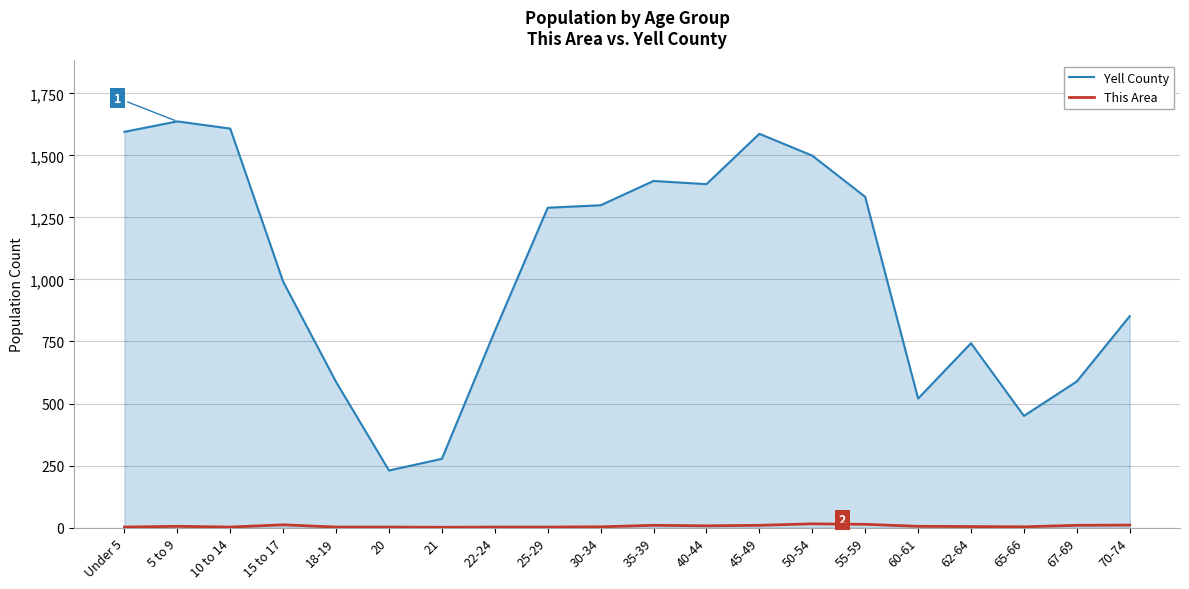

The Yell County series shows 1299 at 30-34. True or false?

True